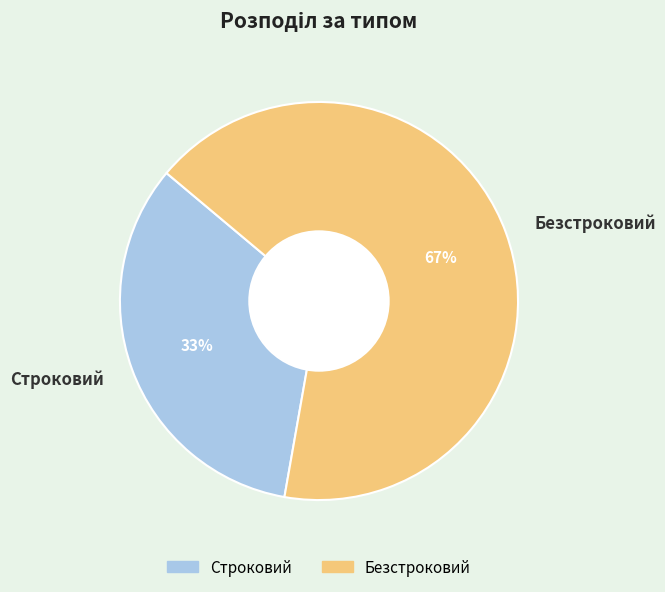

What is the largest slice in the pie chart?

Безстроковий